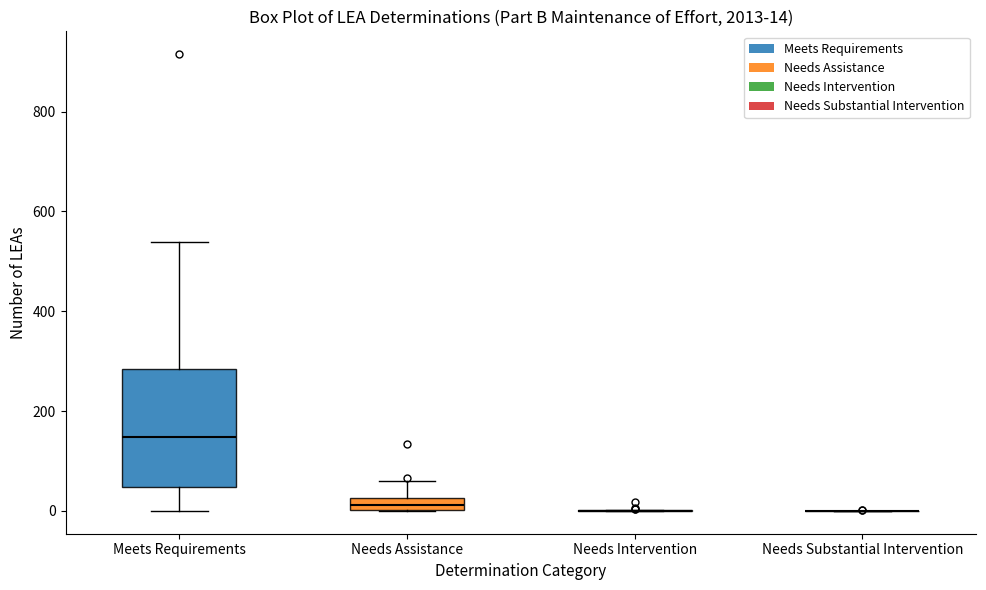

Comparing the boxes themselves (not the whiskers), which one is the tallest?

Meets Requirements